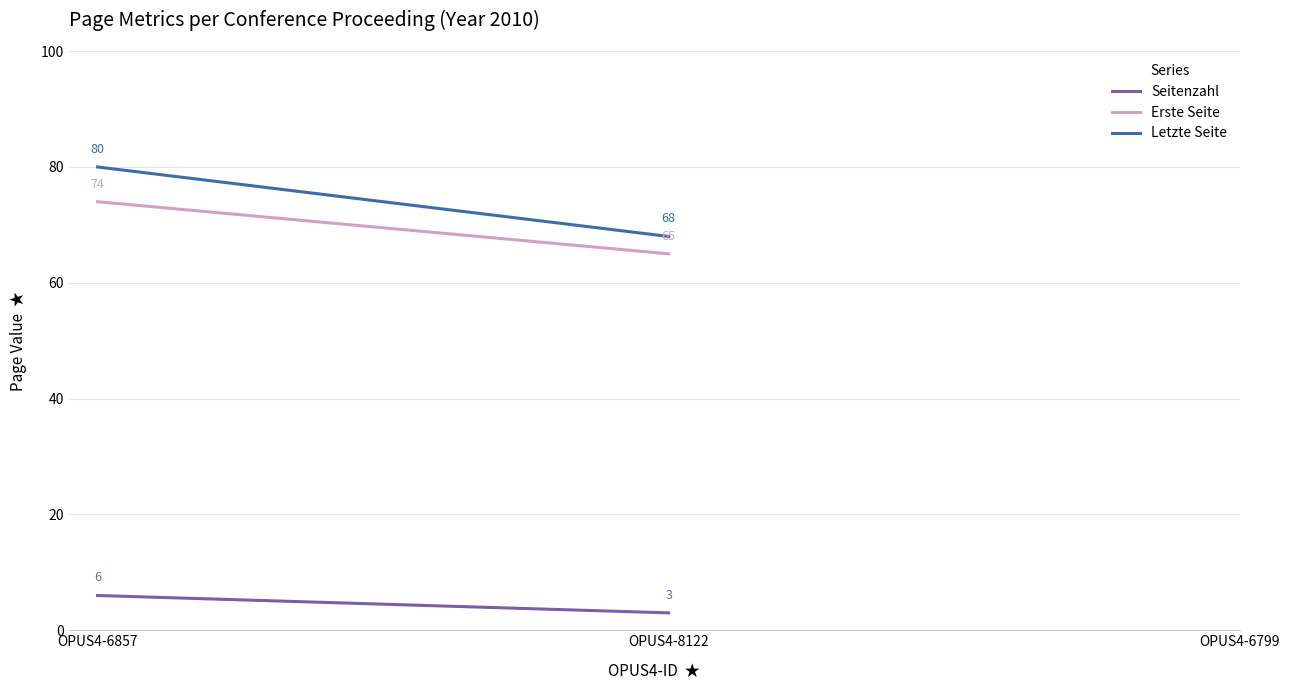

Is it true that Seitenzahl equals 1 at OPUS4-8122?

False